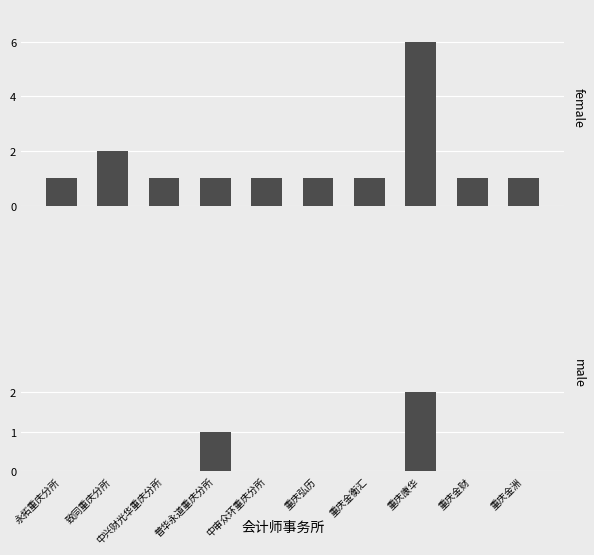

Count the number of data series in this chart.

2